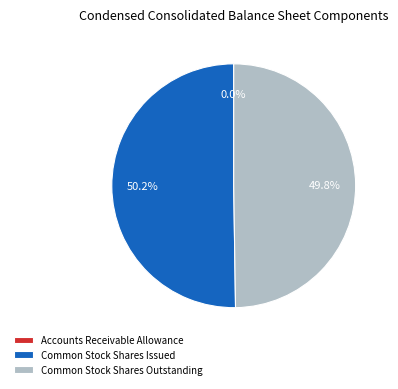

Is it true that Common Stock Shares Outstanding is 50% of the pie?

True